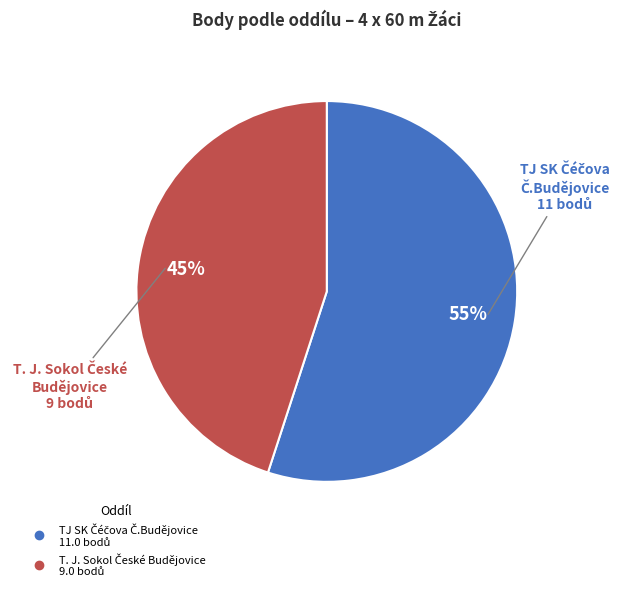

Is there a majority slice in this chart?

Yes